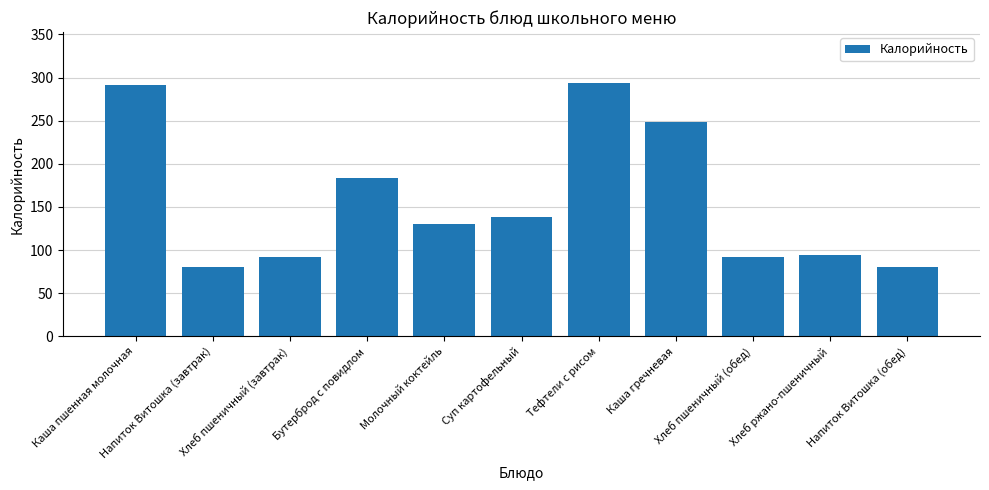

What is the smallest value displayed?

80.0